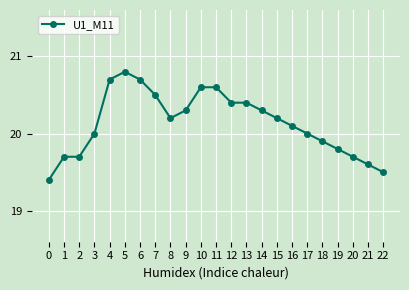

True or false: the data shows 33.8 at 6.

False